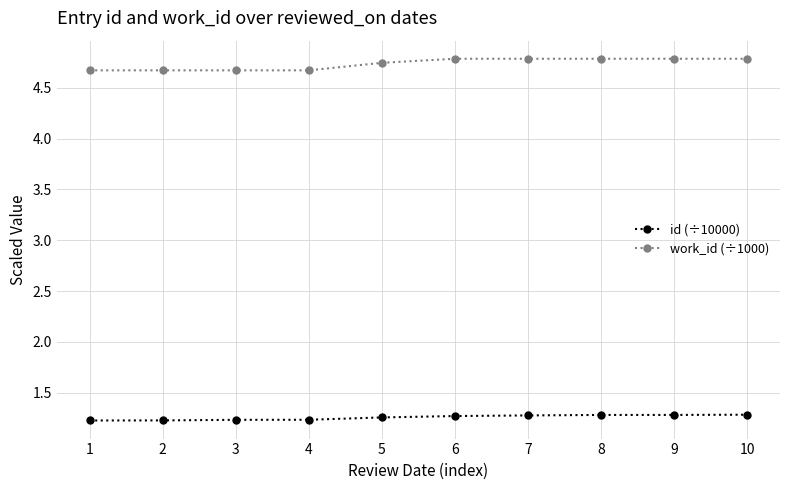

Rank the series by their average value, from highest to lowest.

work_id (÷1000), id (÷10000)